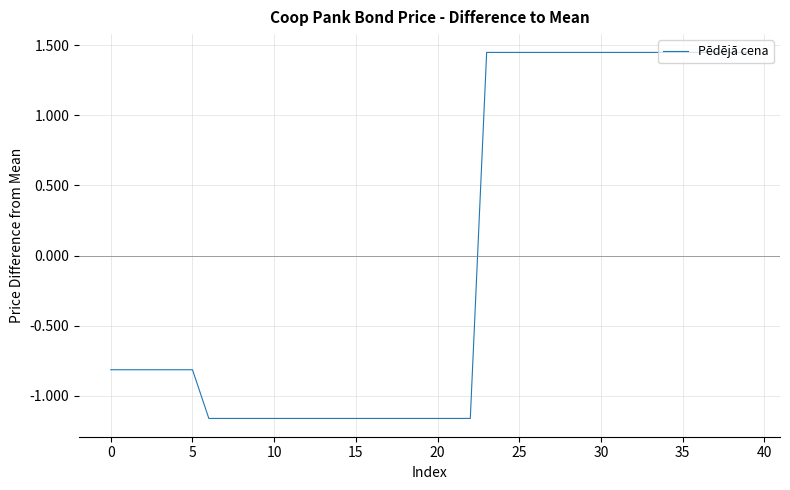

Is this an area chart (filled region under the line)?

No